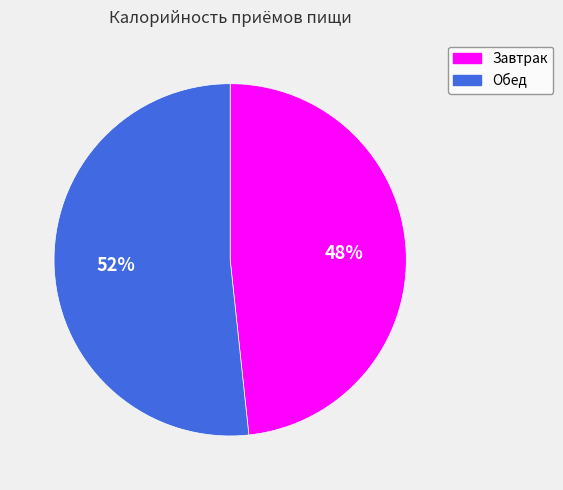

What is the majority slice?

Обед